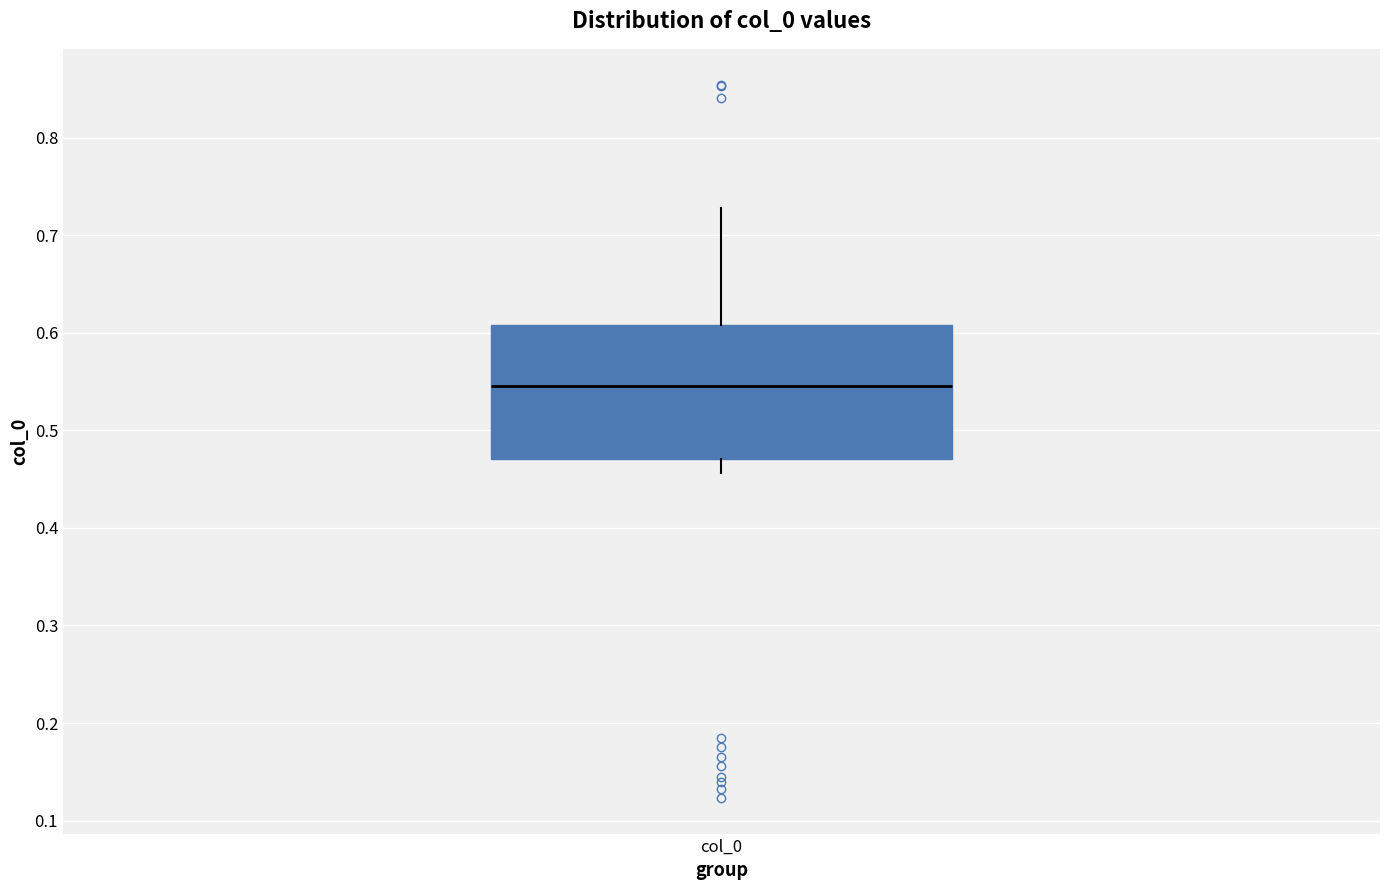

Transcribe this box plot: give where the median line is, the range the box spans, and where the two whiskers end, as read against the y-axis. The values are not printed on the chart, so give them approximately, as read against the axis.

median 0.55, box 0.47 to 0.61, whiskers 0.46 to 0.73